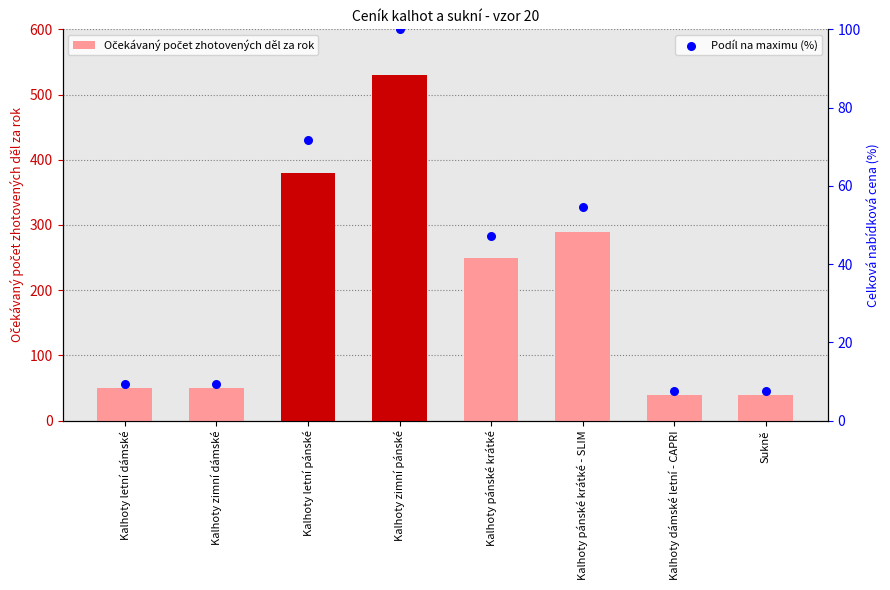

Which series has the largest total across all categories?

Očekávaný počet zhotovených děl za rok